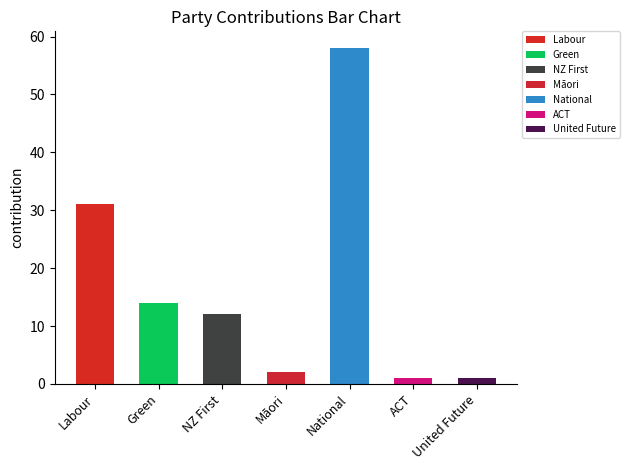

What is the label of the 7th bar from the left?

United Future